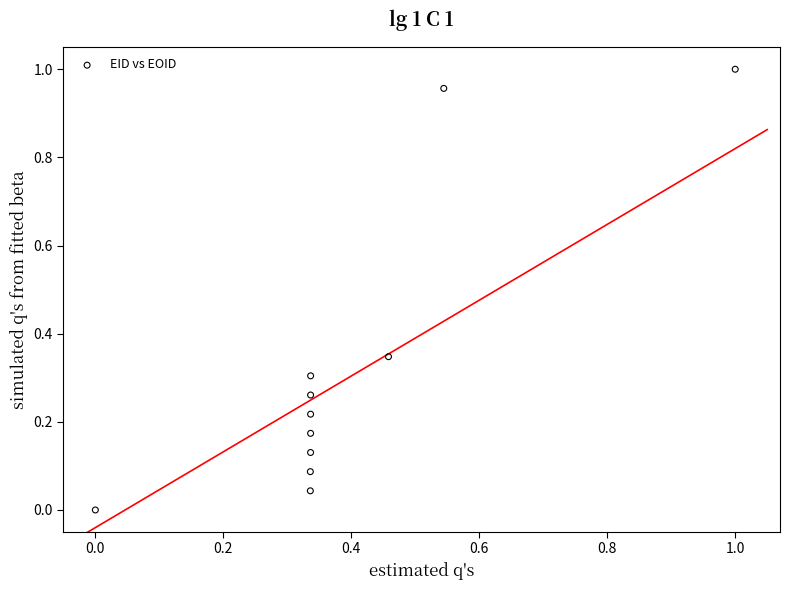

What is the average X value?

0.4